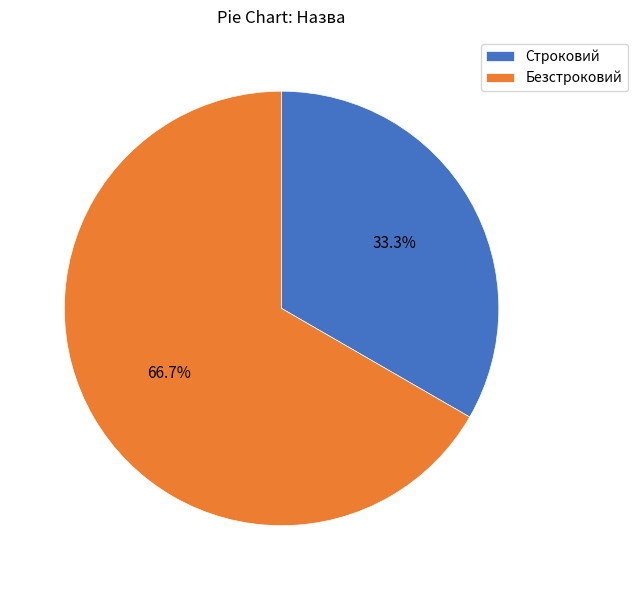

Combined, what portion of the pie is Строковий and Безстроковий?

100.0%